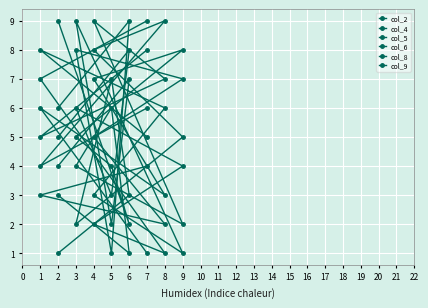

The col_9 series shows 4 at 6. True or false?

False